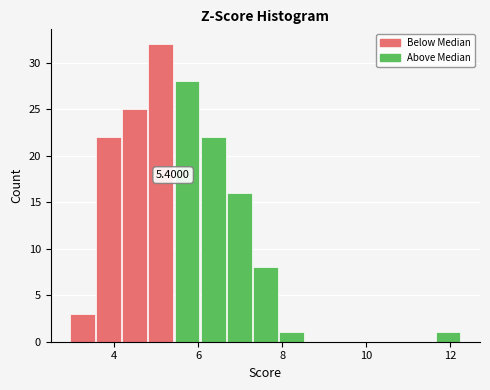

Read against the x-axis, roughly where is the centre of the tallest bar?

5.2